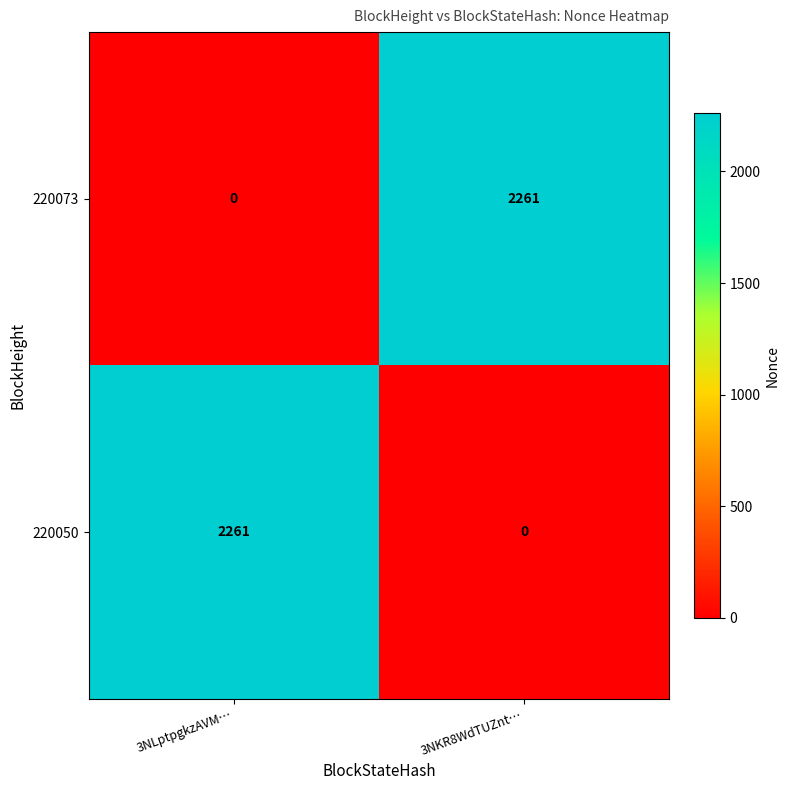

Count the number of data series in this chart.

2